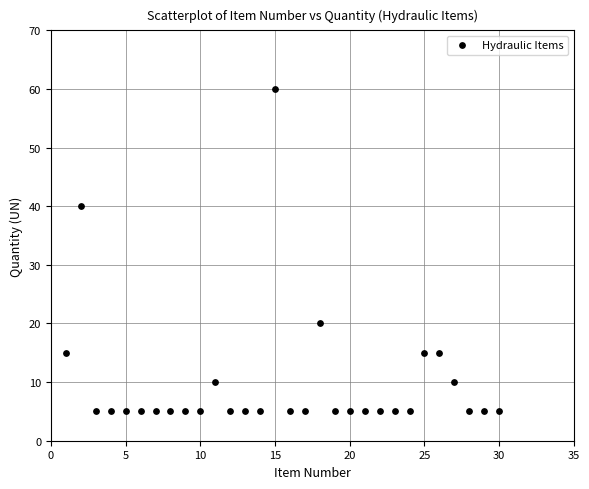

What is the range of Y values (max minus min)?

55